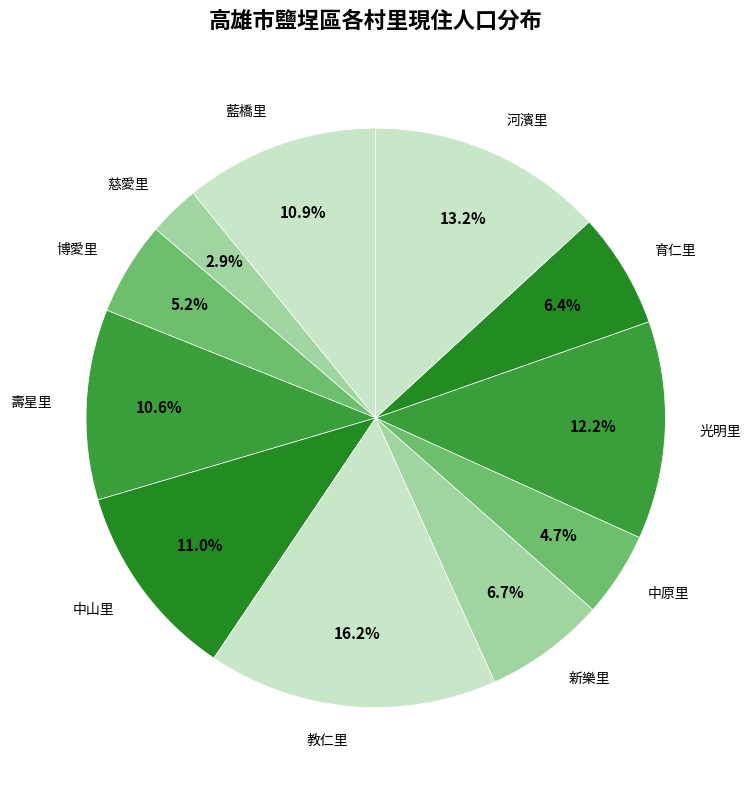

Count the number of slices in the pie.

11